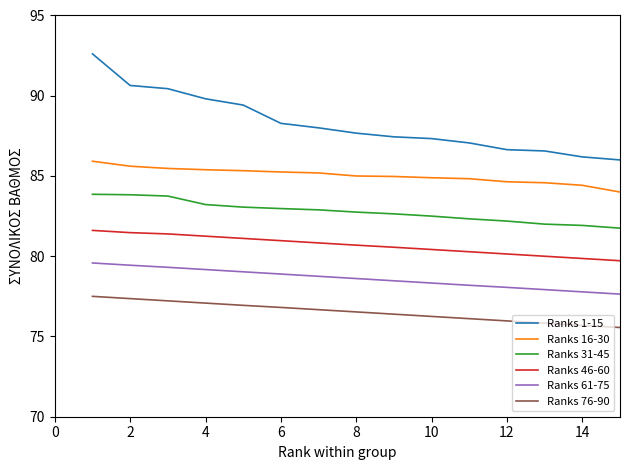

What is the greatest value displayed?

92.6